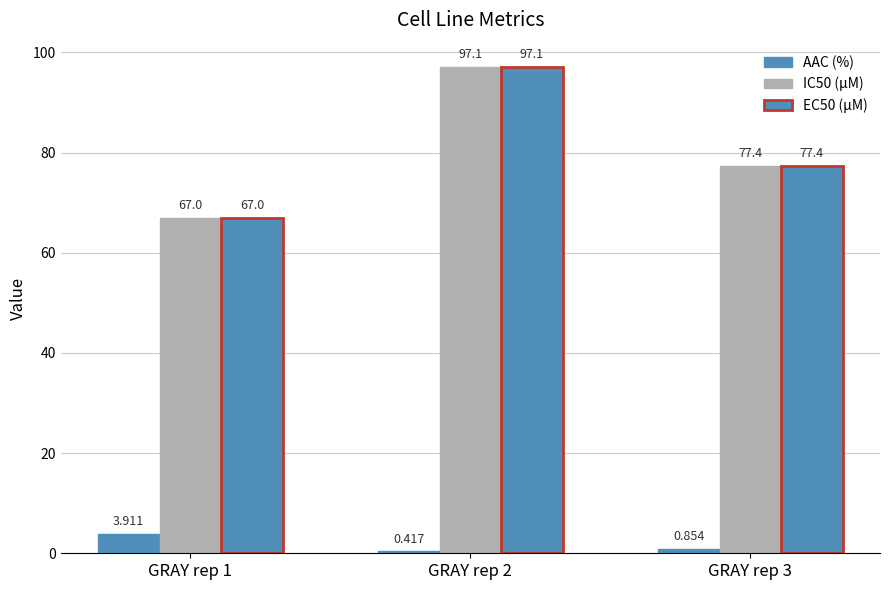

Between GRAY rep 1 and GRAY rep 2, which series saw the biggest shift?

IC50 (µM)